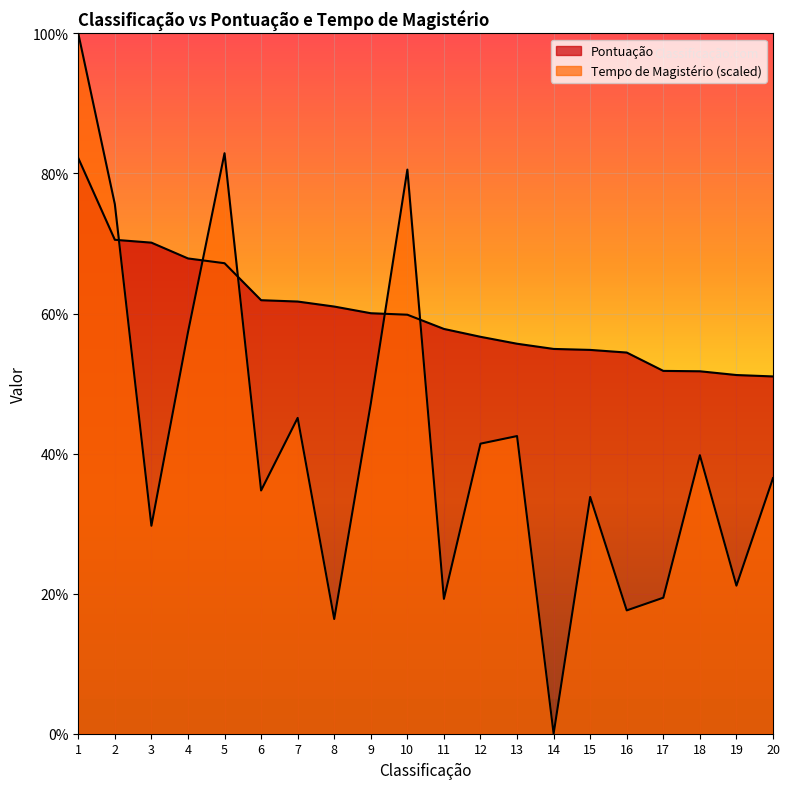

The value of Pontuação at 19 is 82.6. True or false?

False